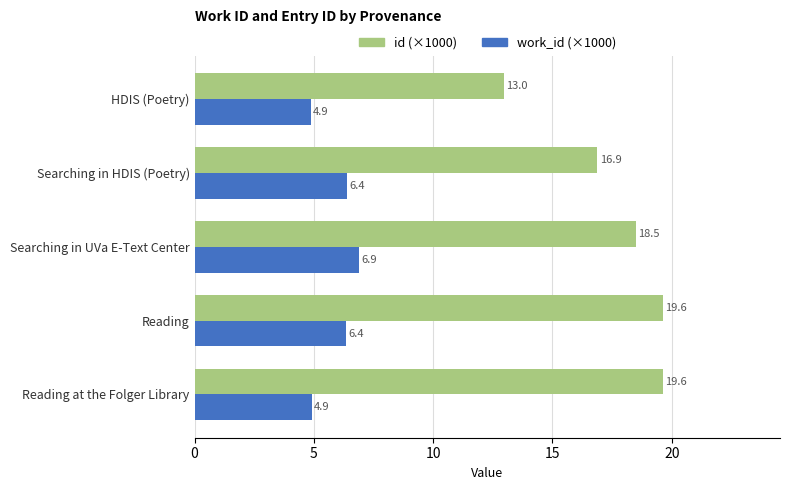

Between Searching in HDIS (Poetry) and HDIS (Poetry), which series saw the biggest shift?

id (×1000)